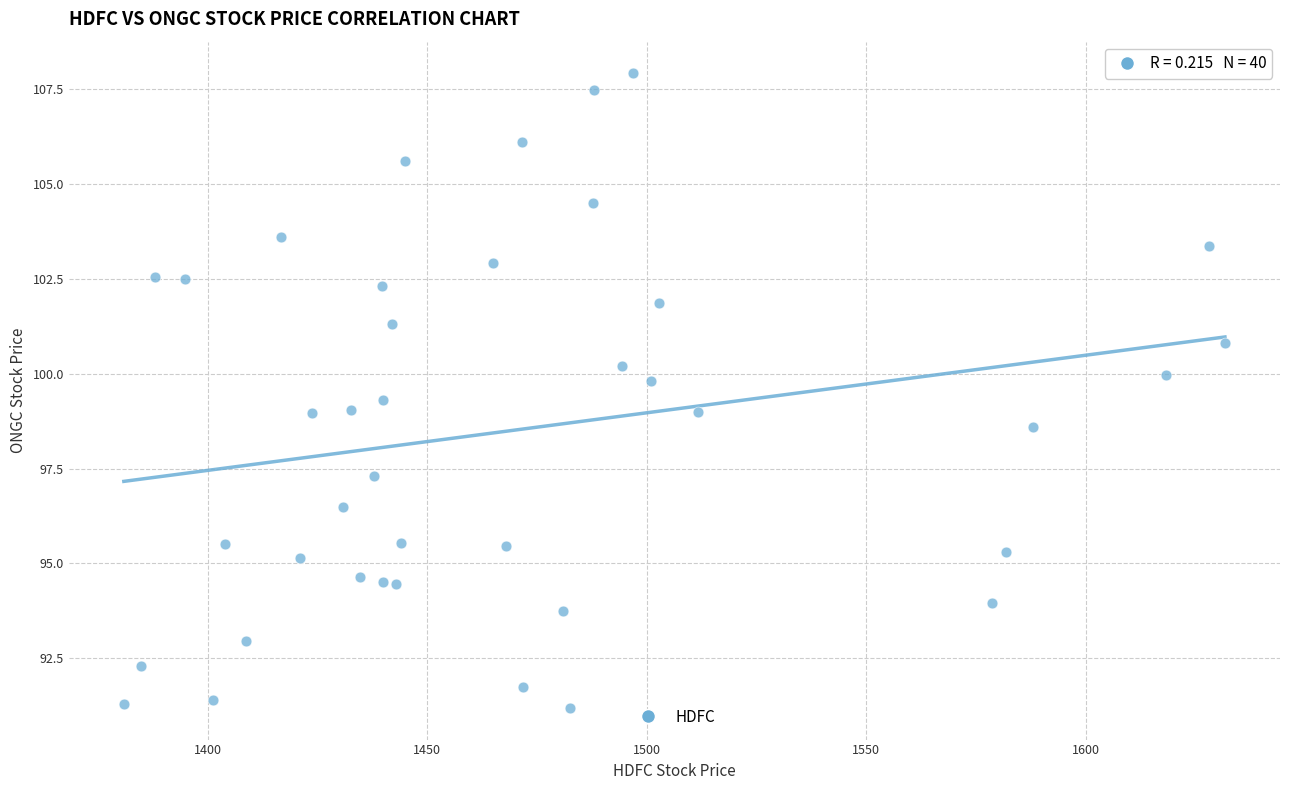

What is the range of Y values (max minus min)?

16.7